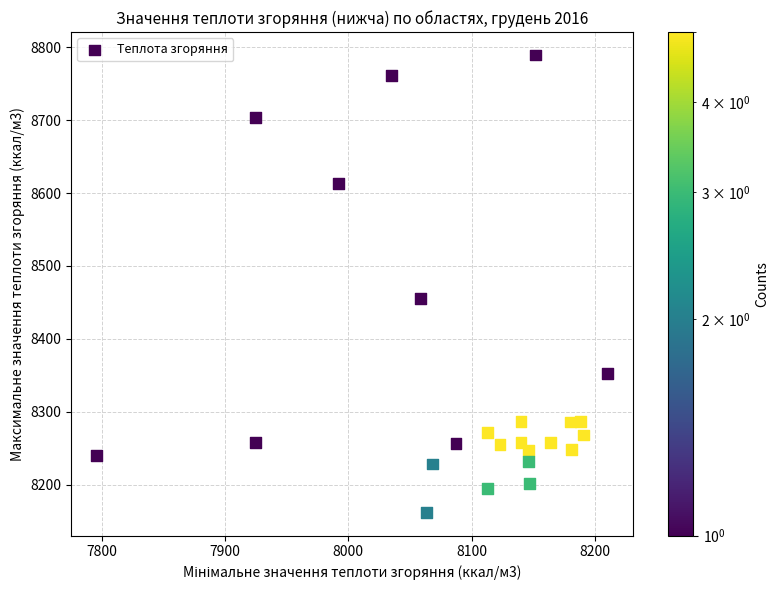

What is the range of Y values (max minus min)?

628.2